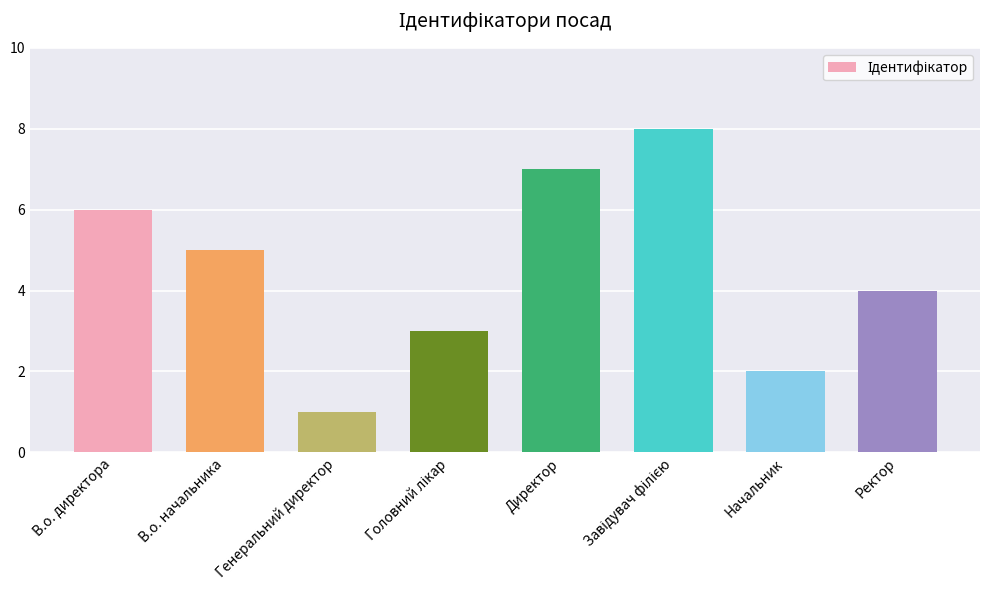

Reading left to right, list all the values displayed in this chart.

6	5	1	3	7	8	2	4